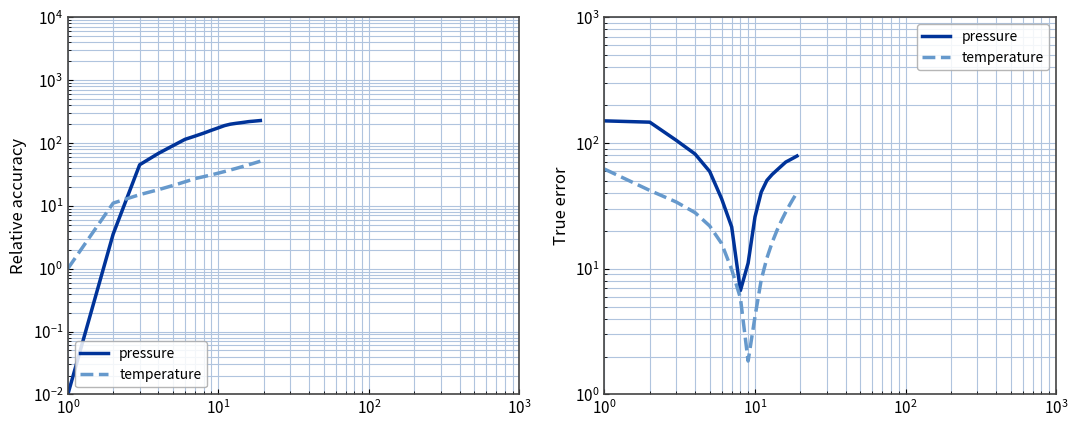

What is the label of the 17th point from the right?

$\mathdefault{10^{1}}$